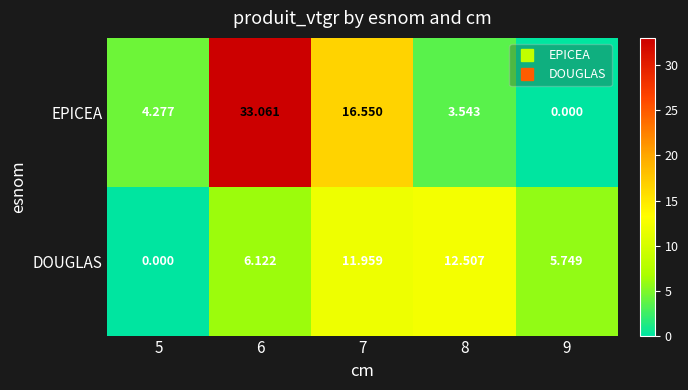

Which series has the largest range (max minus min)?

EPICEA